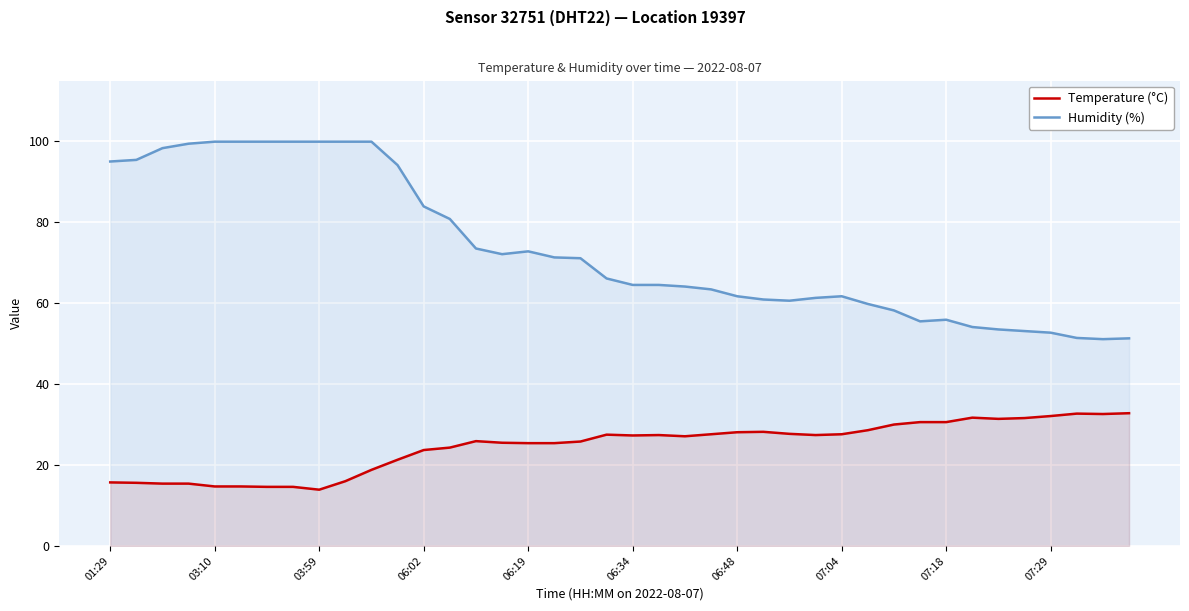

Rank the series by their average value, from lowest to highest.

Temperature (°C), Humidity (%)